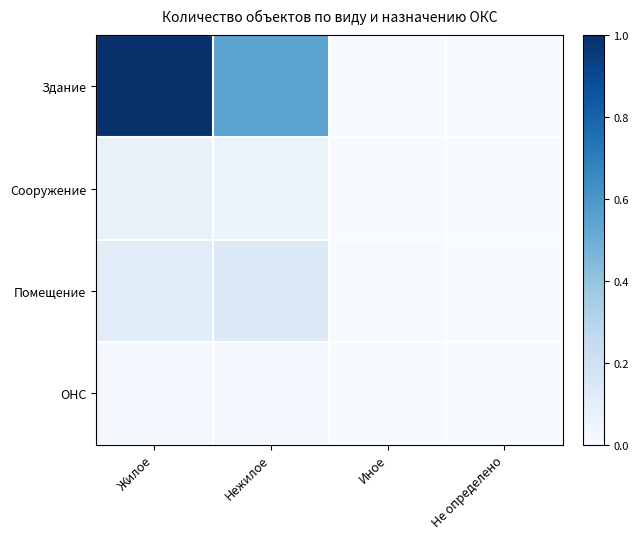

List the series in order of their peak value, highest first.

Здание, Помещение, Сооружение, ОНС